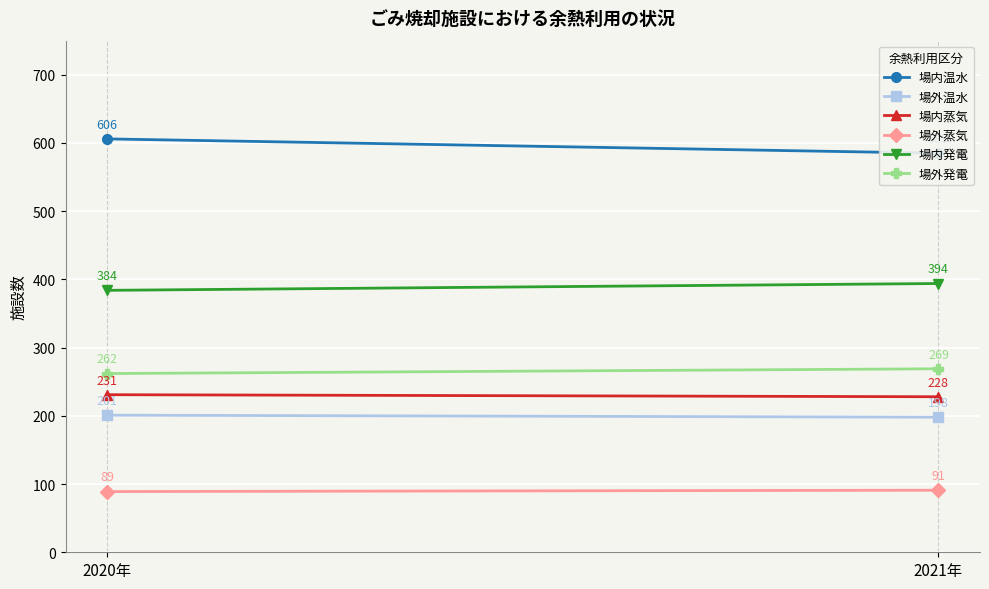

What is the sum of the 場外発電 values at 2020年 and 2021年?

531